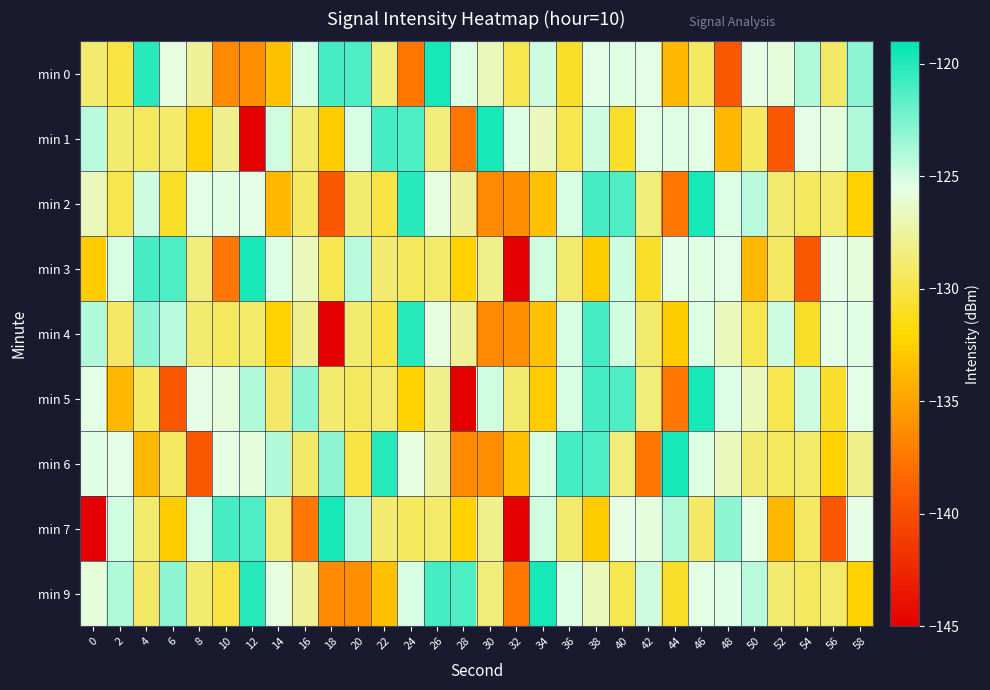

List the series in order of their peak value, highest first.

min 0, min 1, min 2, min 3, min 5, min 6, min 7, min 9, min 4